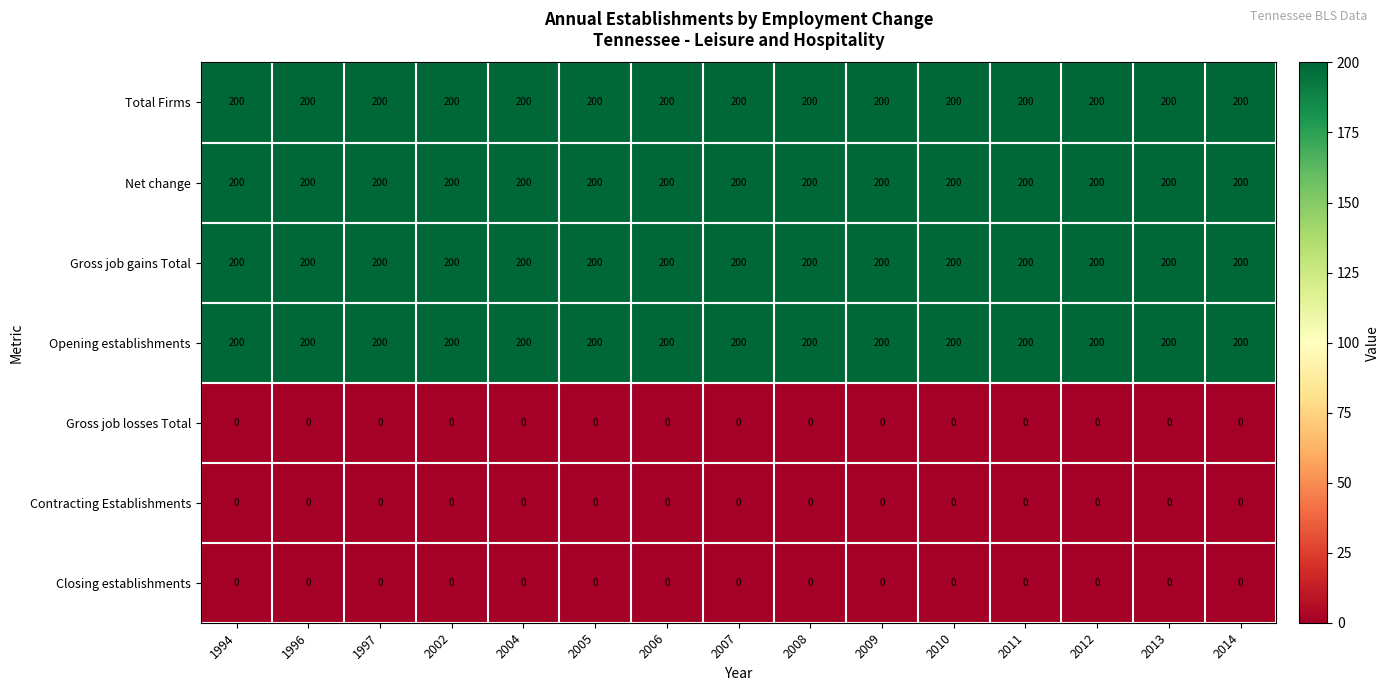

The value of Closing establishments at 2009 is 0. True or false?

True